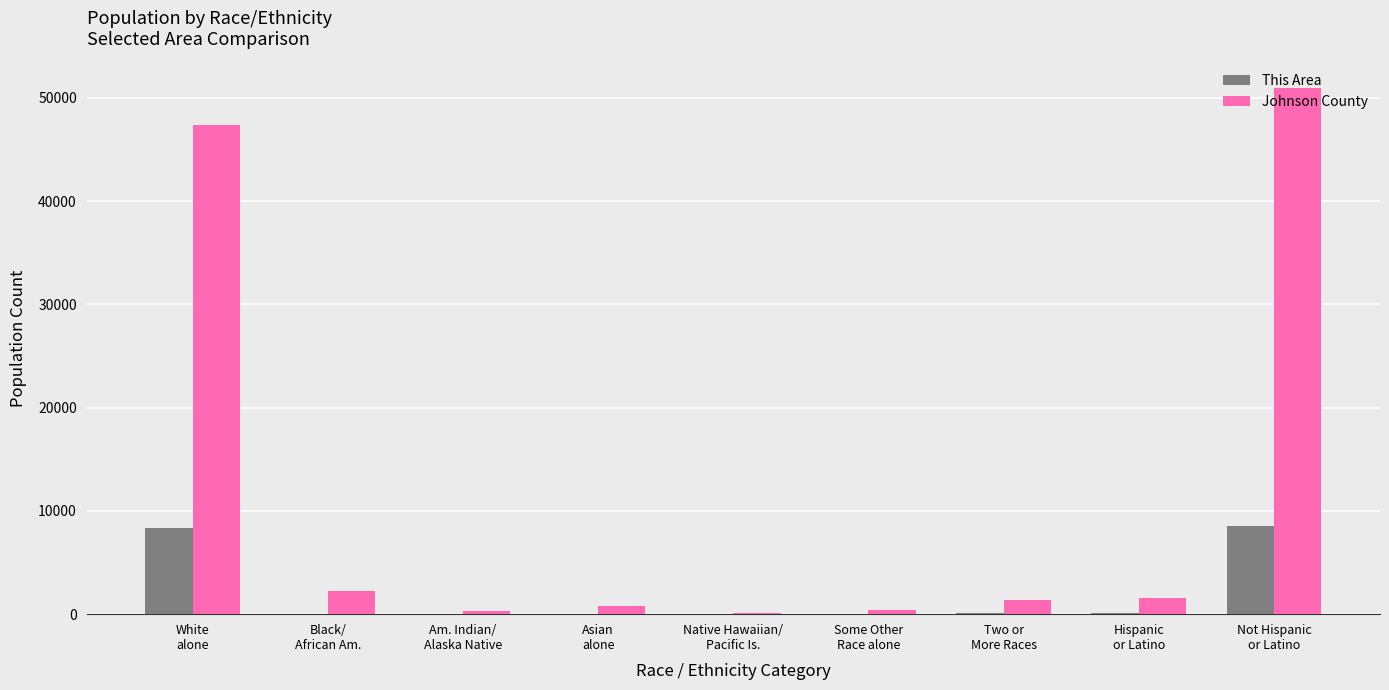

Which series has the largest total across all categories?

Johnson County